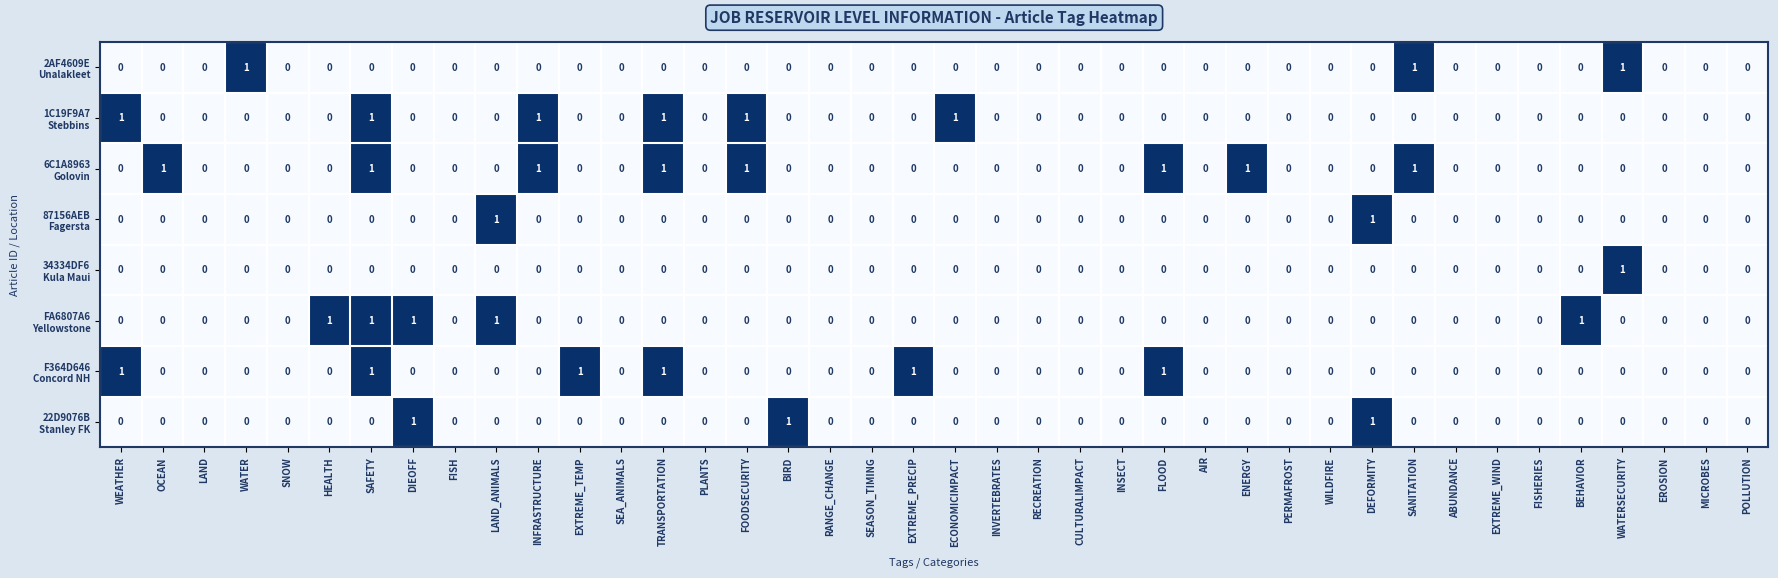

At which category is the sum across all series the highest?

SAFETY